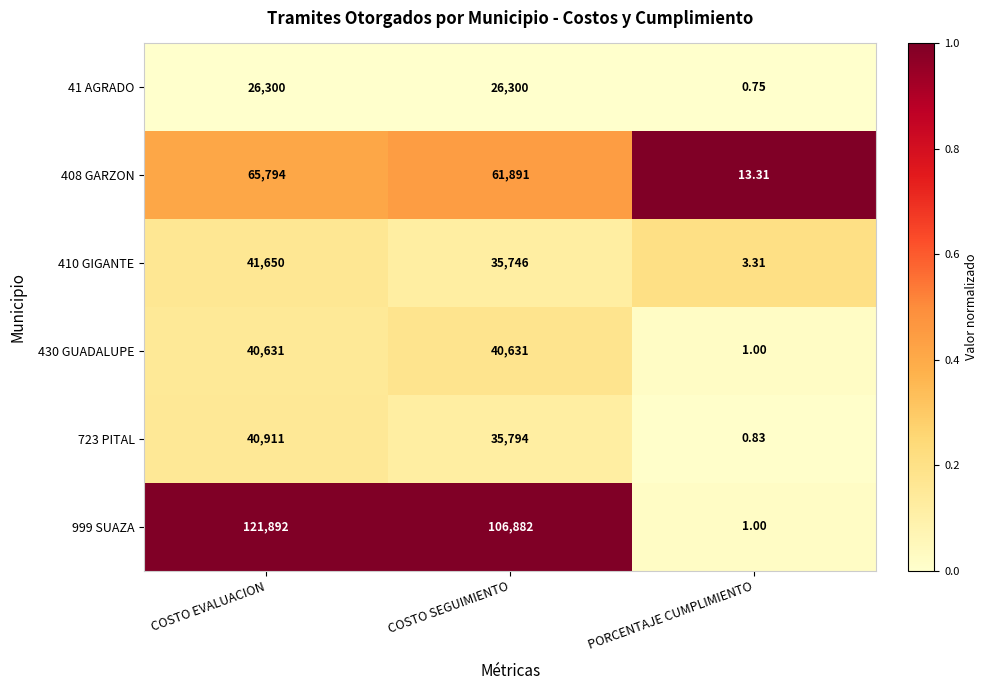

List the series in order of their peak value, highest first.

999 SUAZA, 408 GARZON, 410 GIGANTE, 723 PITAL, 430 GUADALUPE, 41 AGRADO